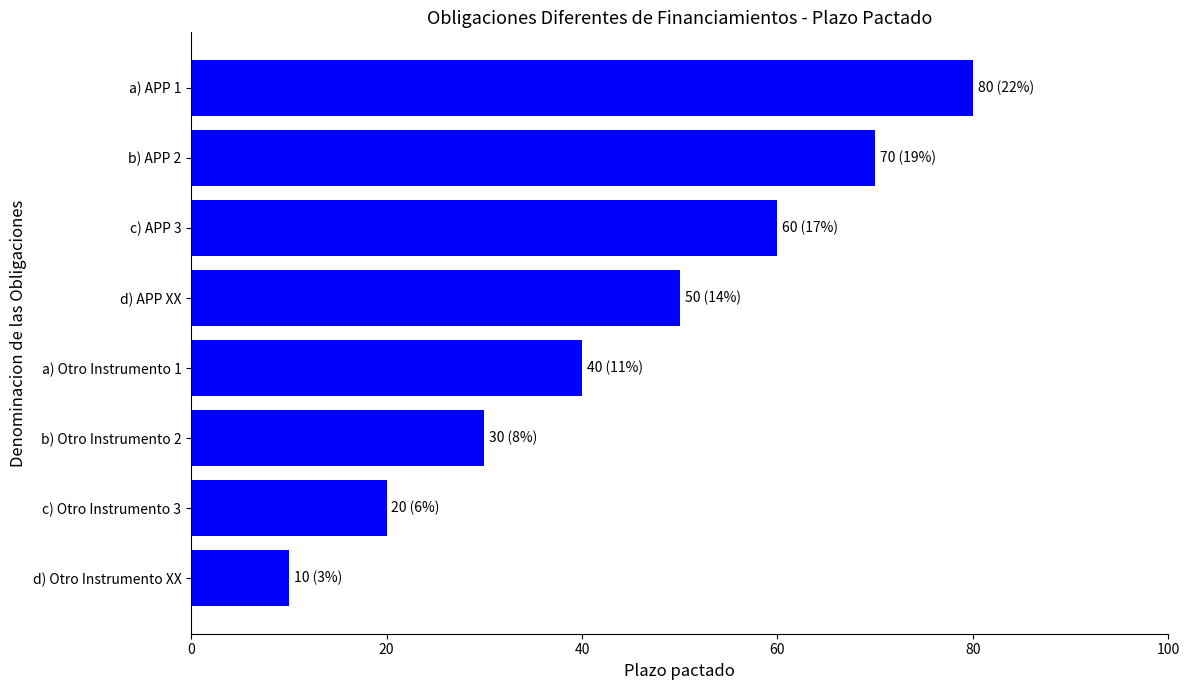

Are the bars grouped side by side (vs. stacked)?

No